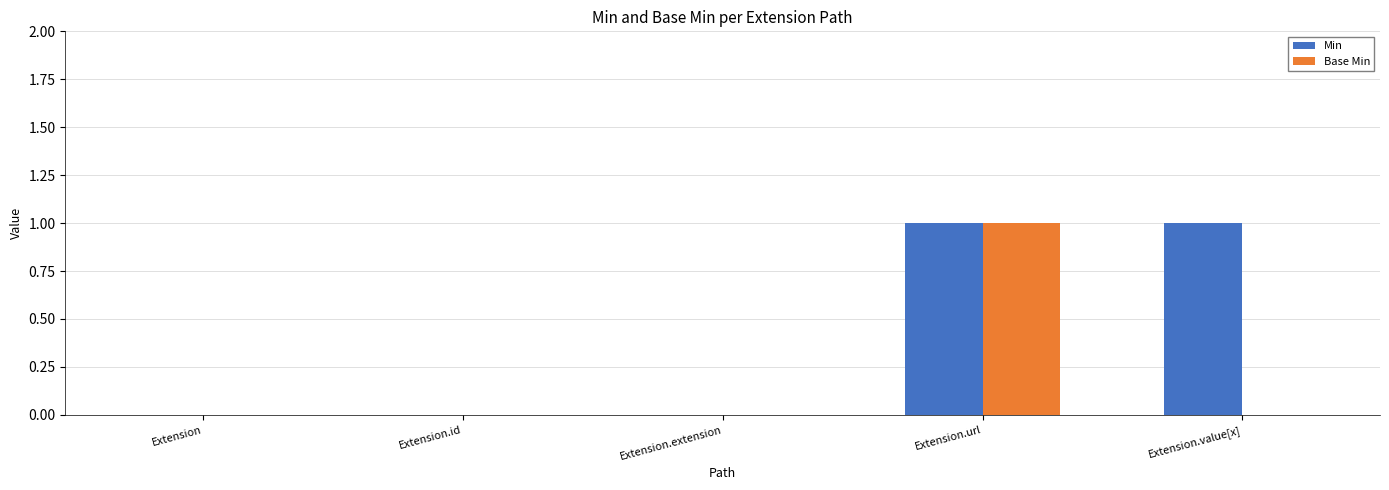

Does the chart contain stacked bars?

No